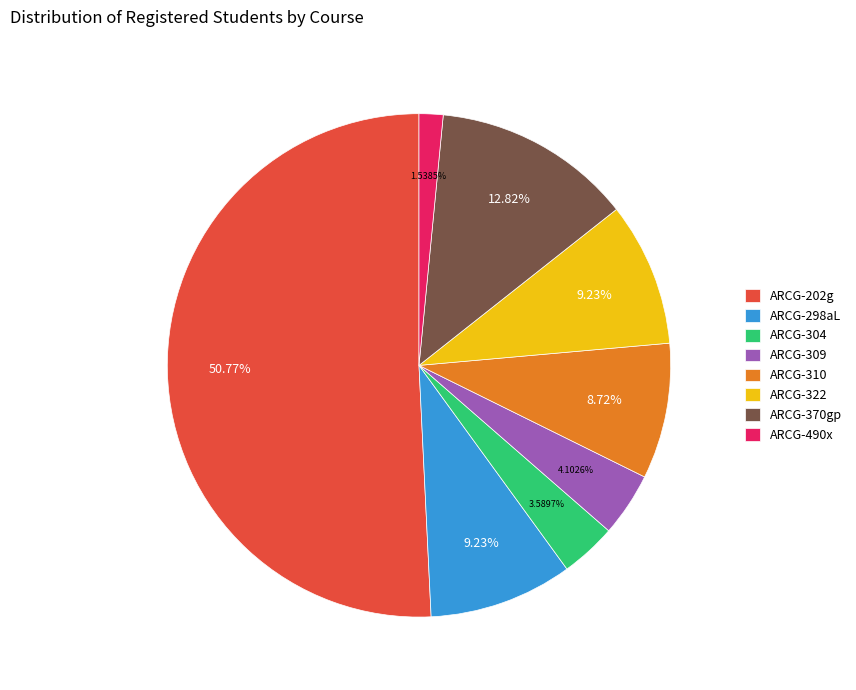

What is the largest slice in the pie chart?

ARCG-202g